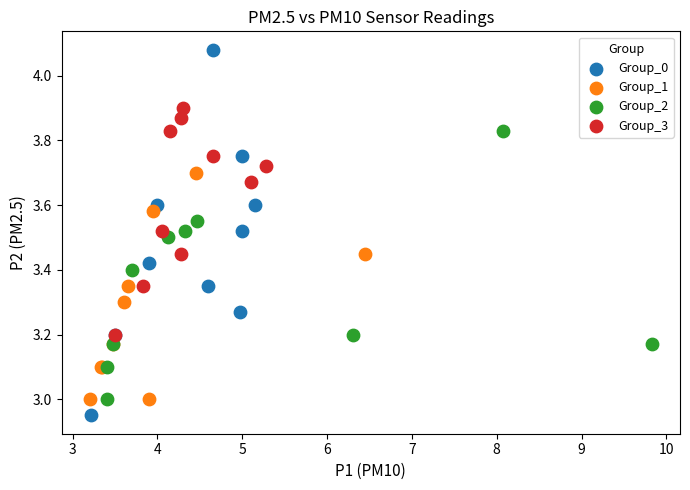

Which series reaches the minimum Y coordinate?

Group_0